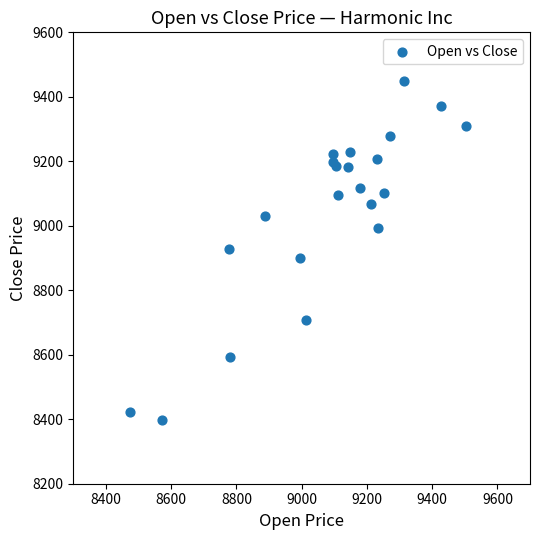

What is the range of X values (max minus min)?

1031